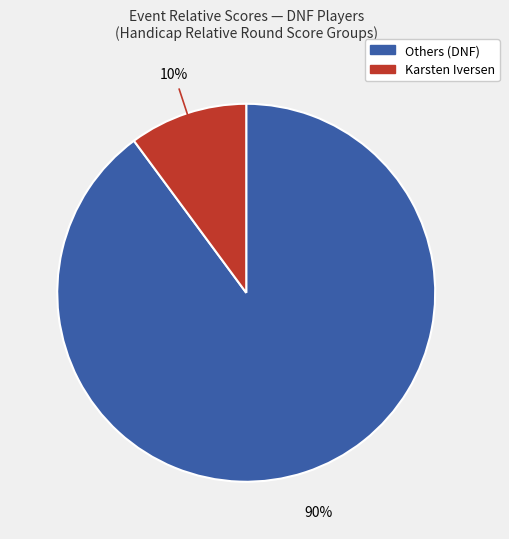

To the nearest percent, what is the average slice percentage?

50%